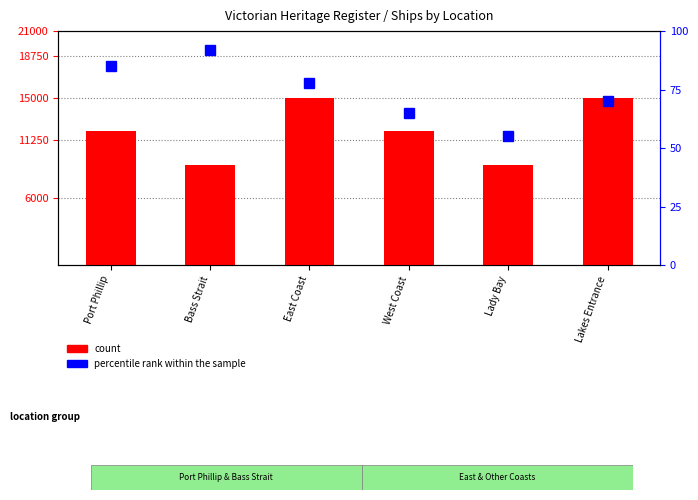

How many groups of bars are there?

6